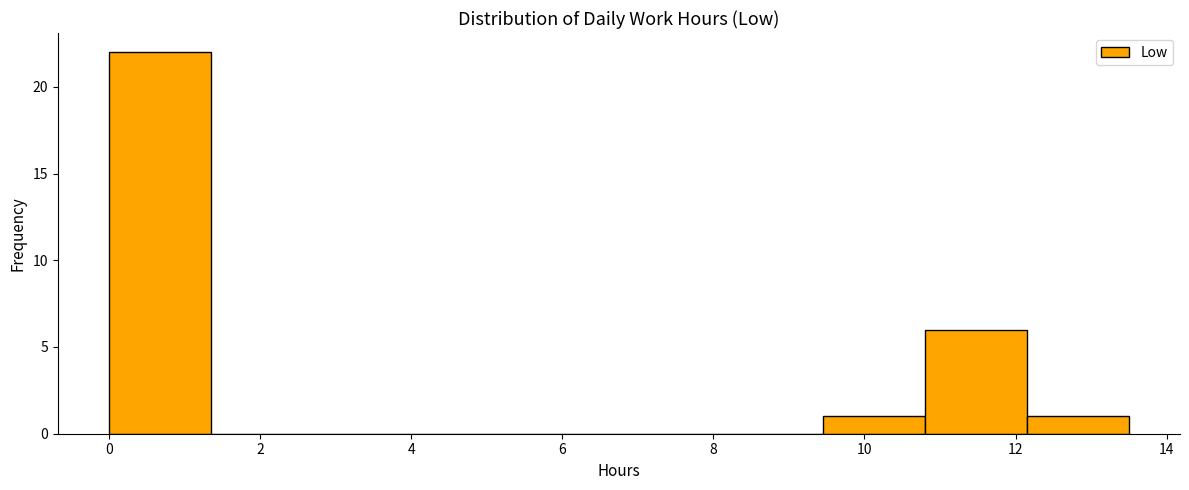

Reading left to right, transcribe this chart: for each bar, give the range it covers on the x-axis and its height. Neither the bar edges nor the heights are printed on the chart, so give them approximately, as read against the axes.

0.00 to 1.35: 22
1.35 to 2.70: 0
2.70 to 4.05: 0
4.05 to 5.40: 0
5.40 to 6.75: 0
6.75 to 8.10: 0
8.10 to 9.45: 0
9.45 to 10.80: 1
10.80 to 12.15: 6
12.15 to 13.50: 1